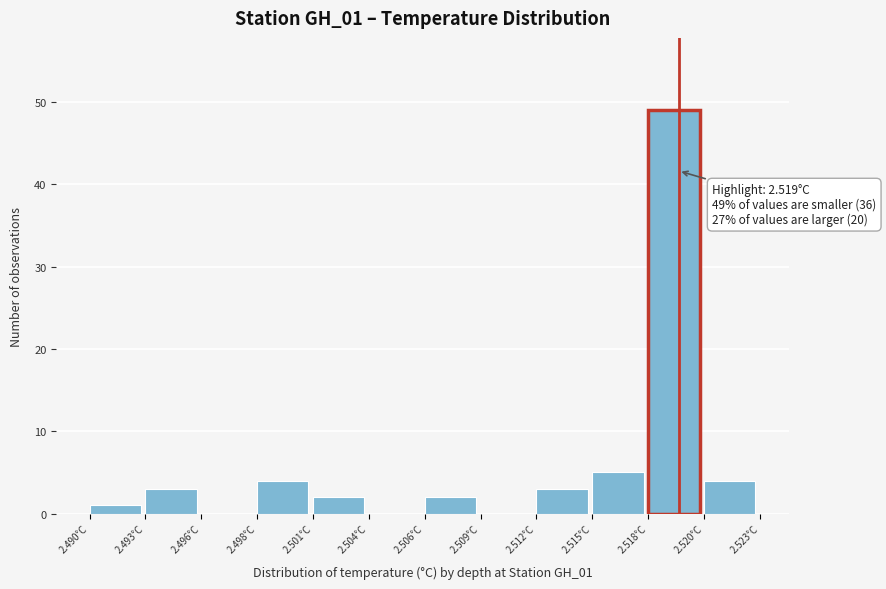

Reading right to left, transcribe all the data shown in this chart.

2.520°C=4	2.518°C=49	2.515°C=5	2.512°C=3	2.509°C=0	2.506°C=2	2.504°C=0	2.501°C=2	2.498°C=4	2.496°C=0	2.493°C=3	2.490°C=1